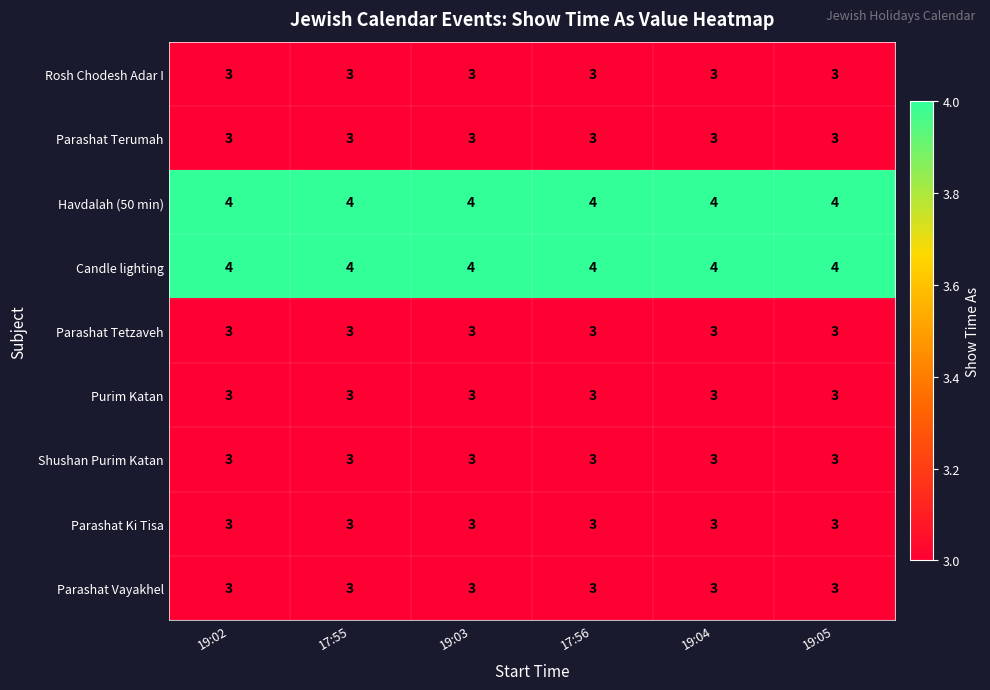

Is it true that Rosh Chodesh Adar I equals 1 at 17:56?

False